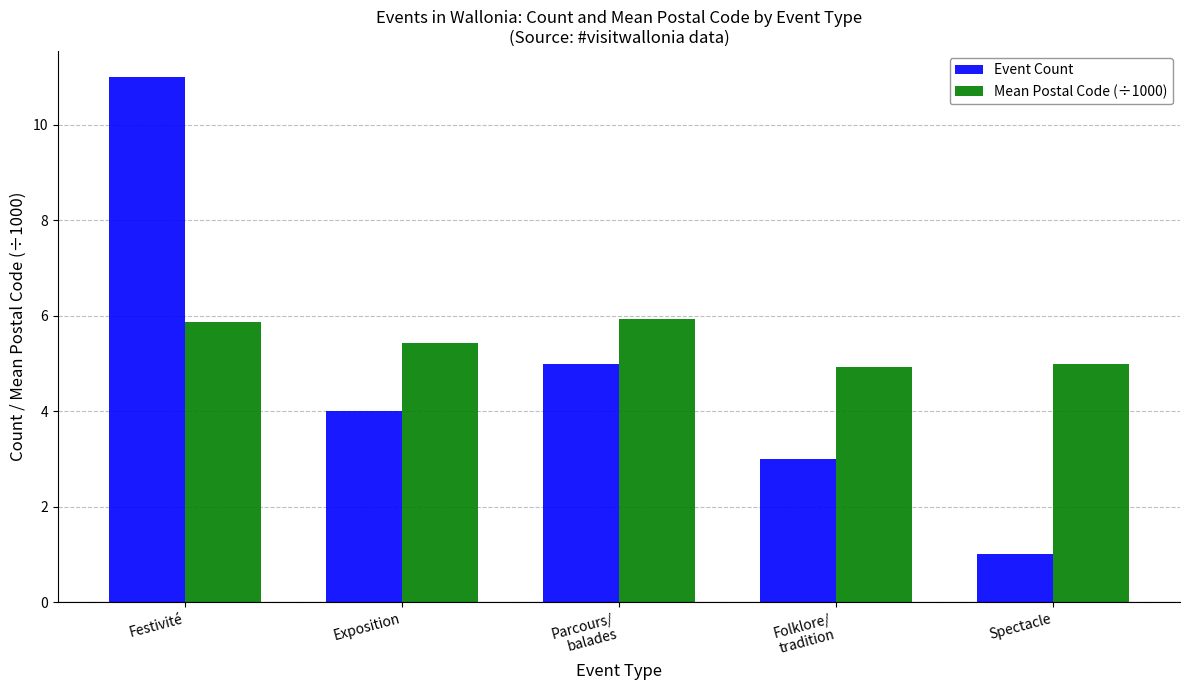

The value of Event Count at Festivité is 11.0. True or false?

True